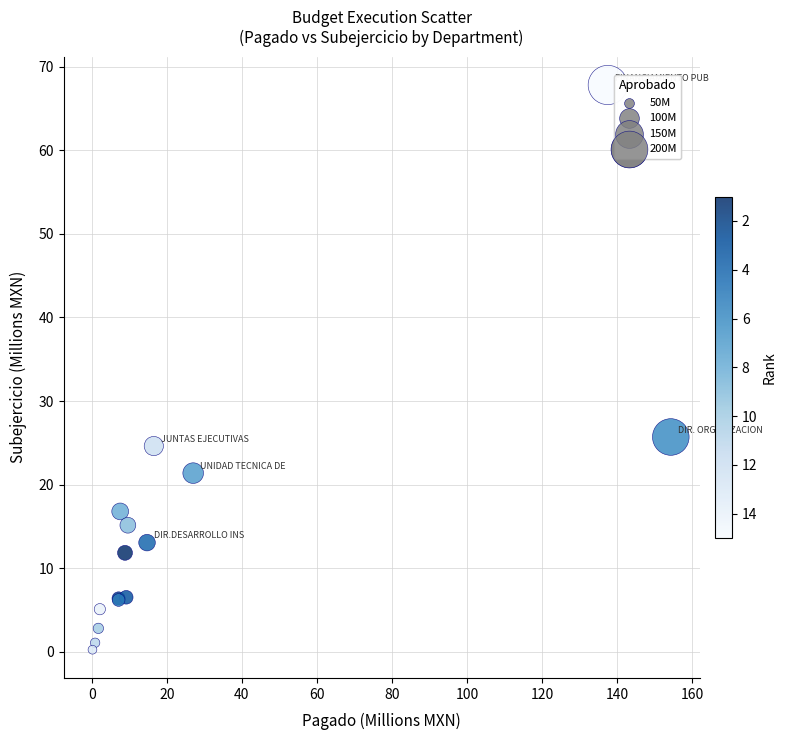

What Y value in the scatter plot is closest to 34?

25.7